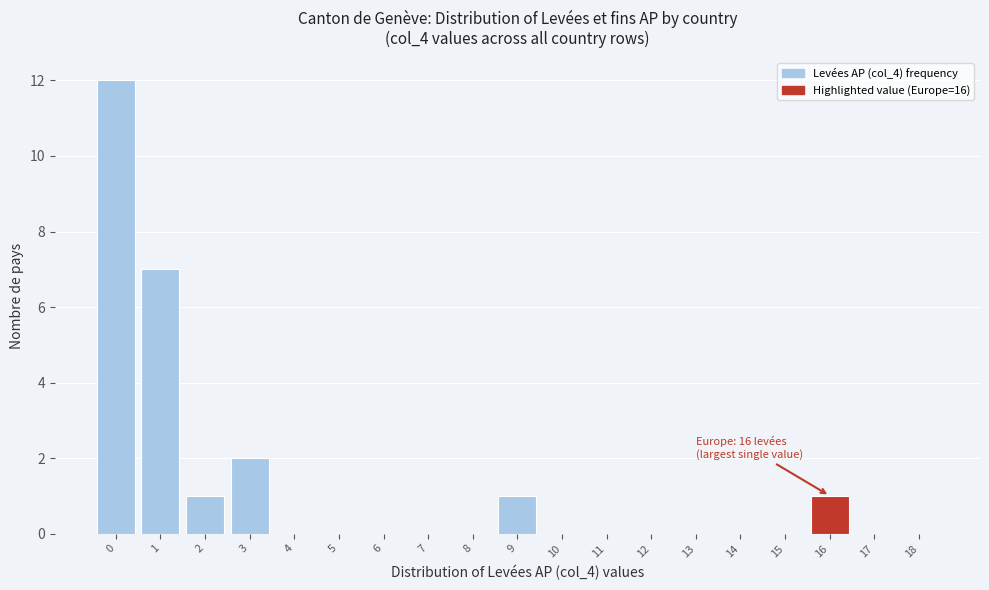

What is the maximum value shown in the chart?

12